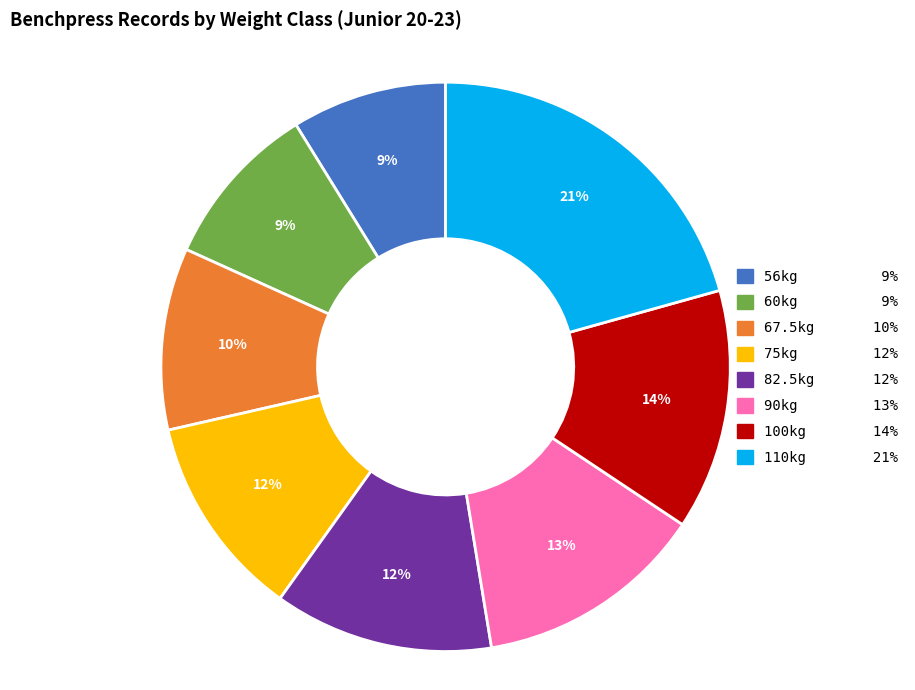

Do 110kg and 56kg together represent more than half of the pie?

No